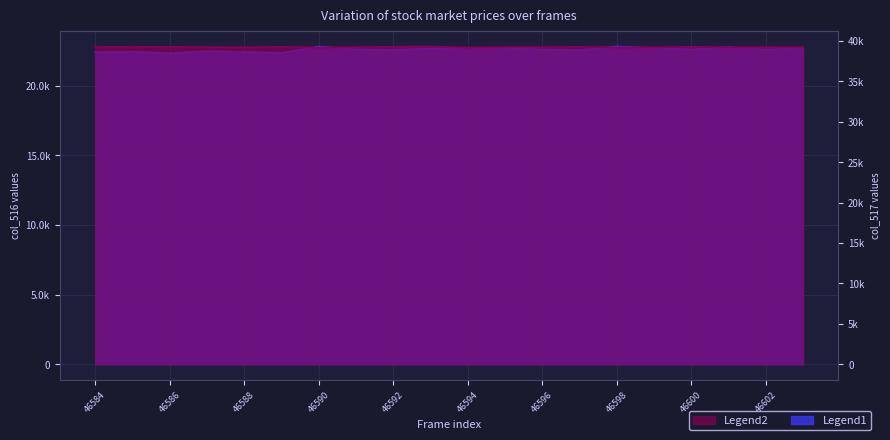

What is the sum of all col_517 values?

785129